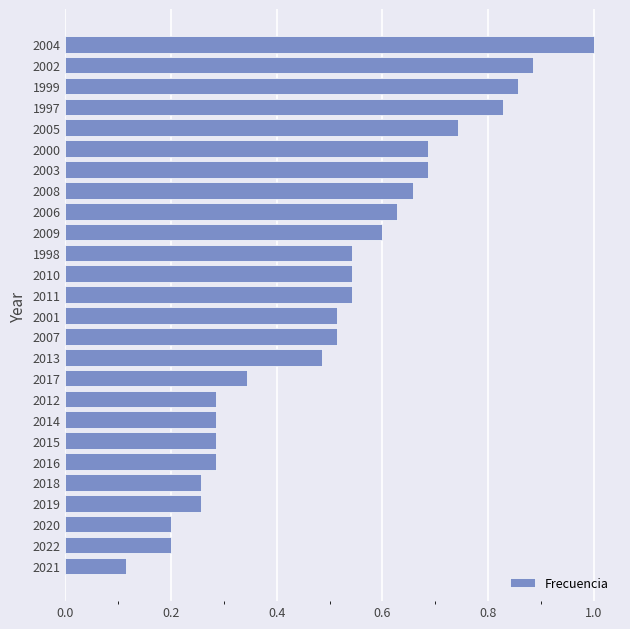

What is the change in value from 2015 to 2007?

+0.2